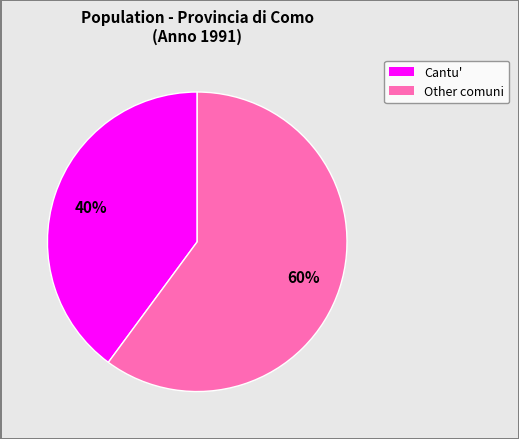

Does any single category account for the majority?

Yes